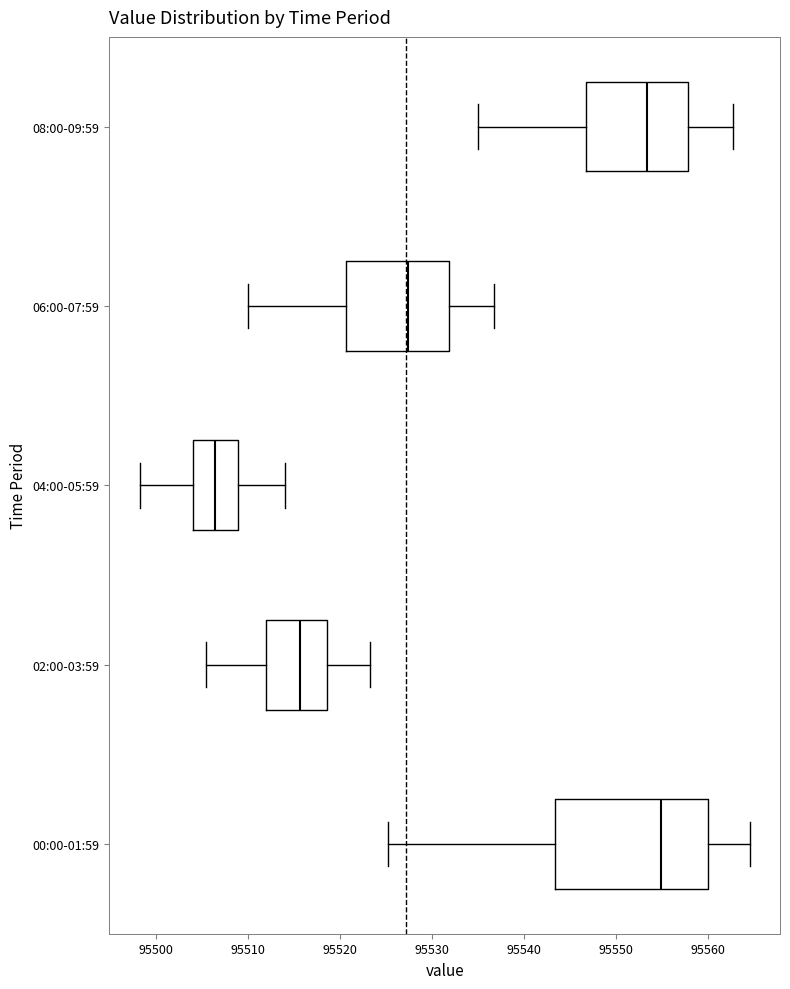

Where does the left whisker of the box for 02:00-03:59 end on the x-axis? The values are not printed on the chart, so give them approximately, as read against the axis.

95506